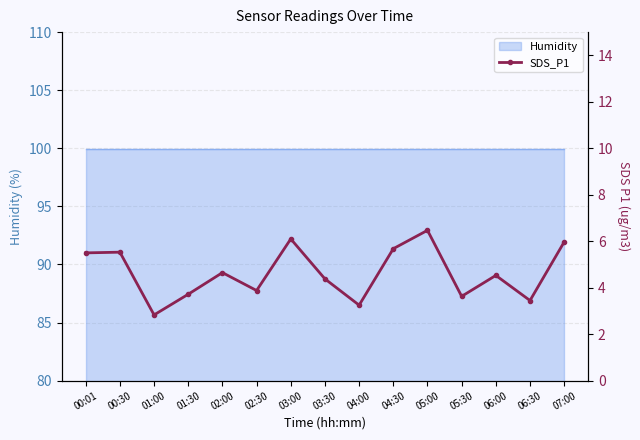

Where is the data nearest to the value 4?

02:30